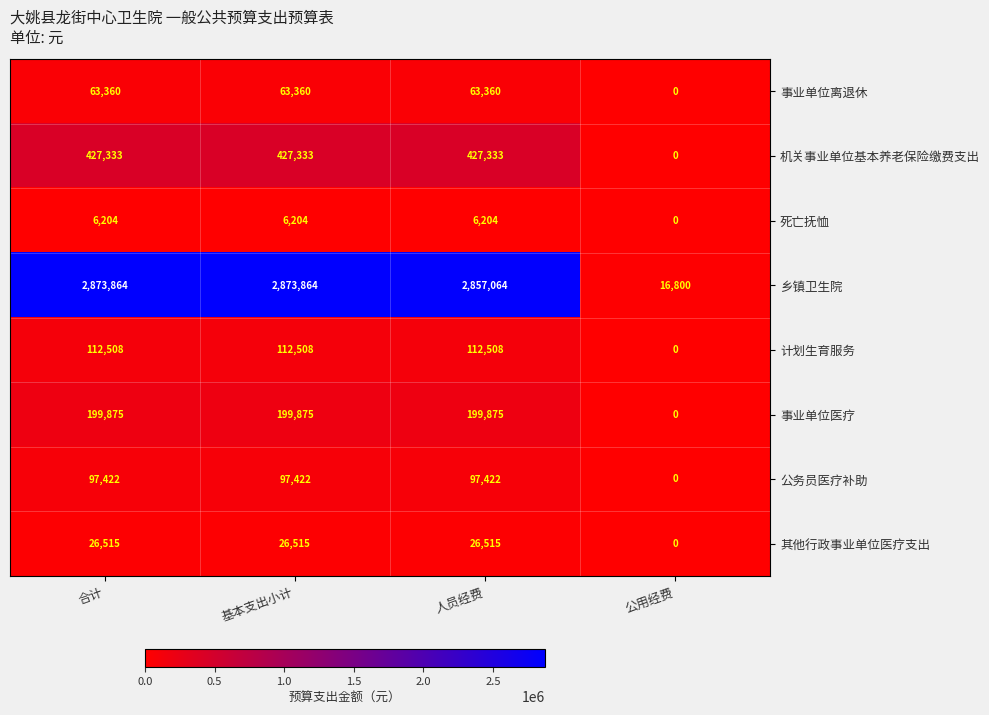

What is the approximate value of 公务员医疗补助 at 基本支出小计, to the nearest 10?

97420